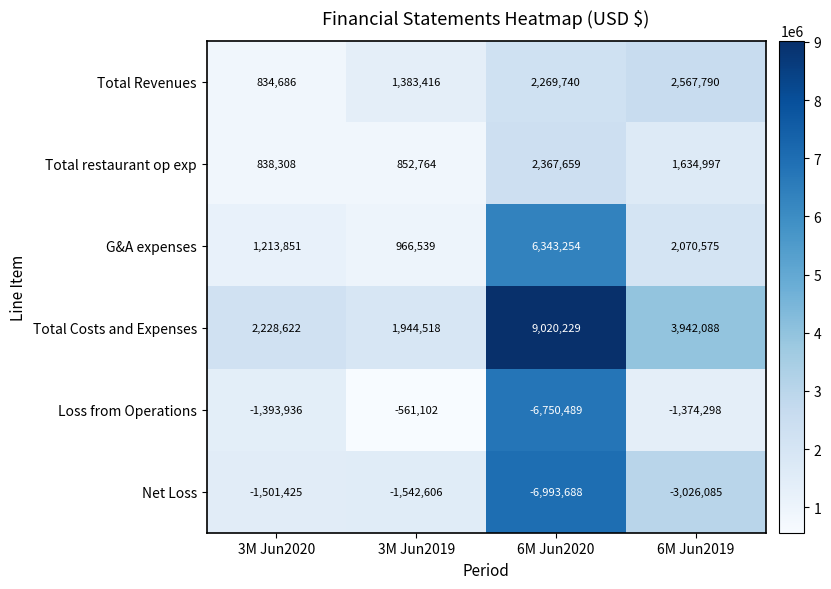

What is the spread (max minus min) of values at 6M Jun2019?

6968173